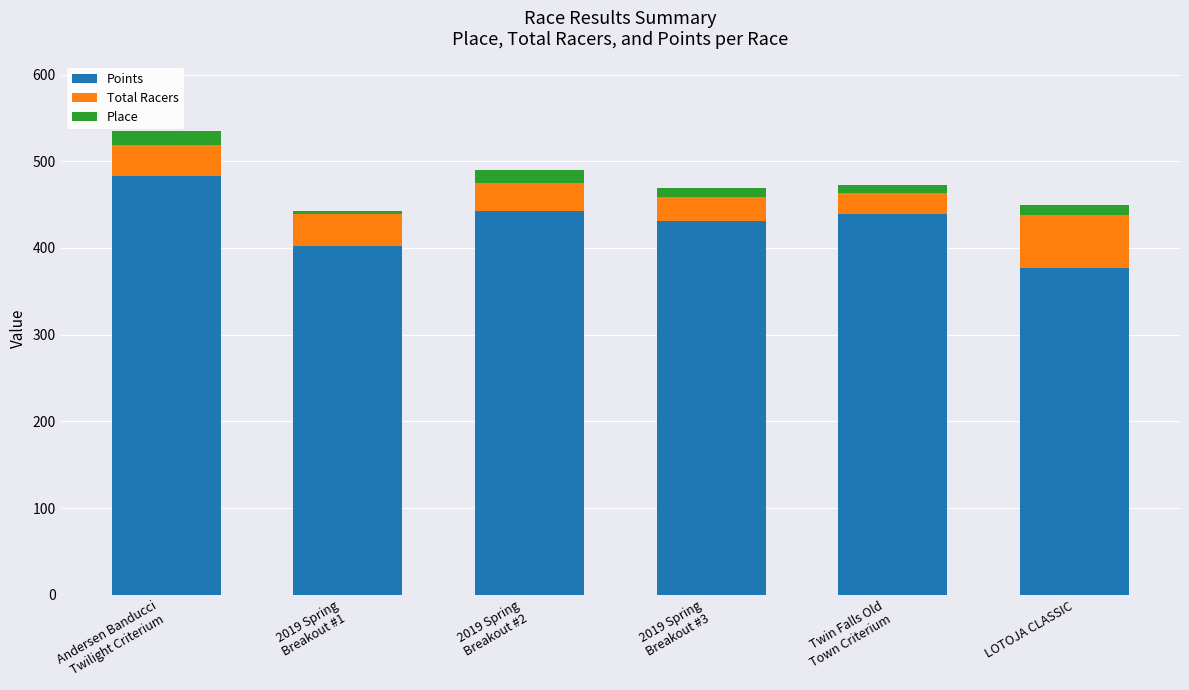

What is the average value of the Points series?

429.4